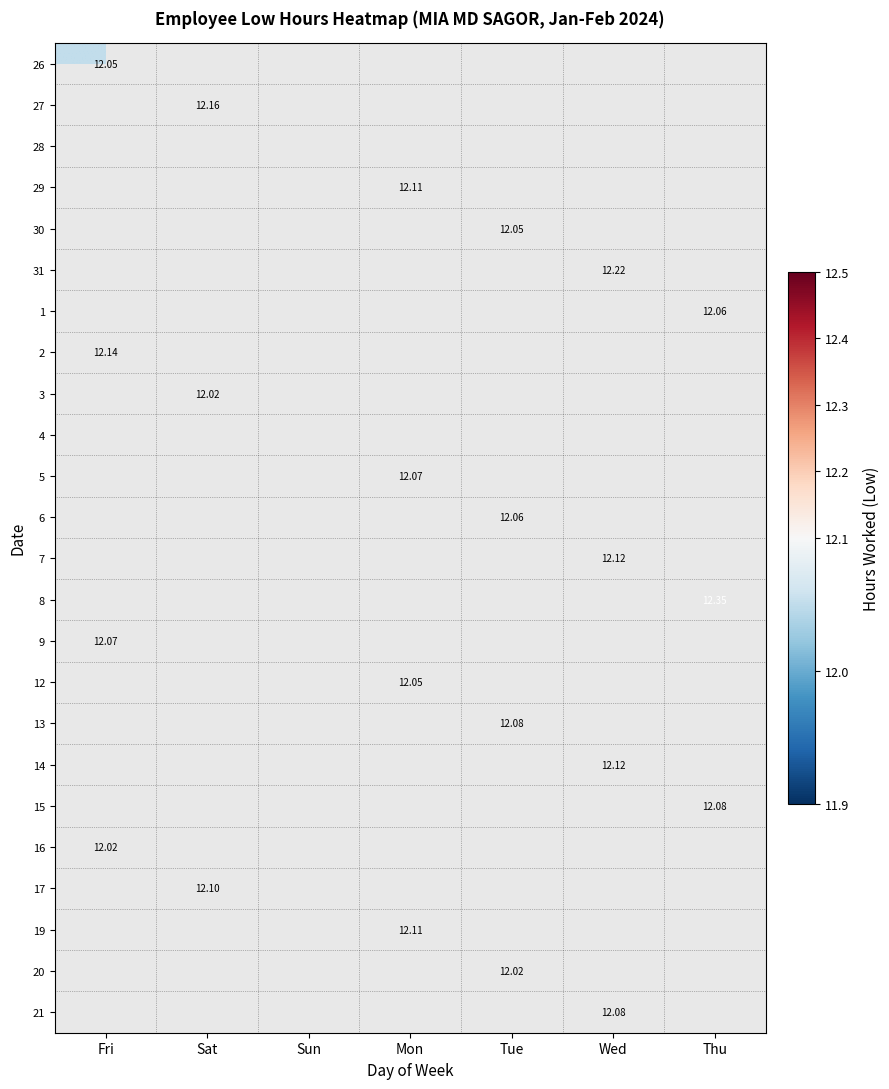

How many data points does each series have?

7